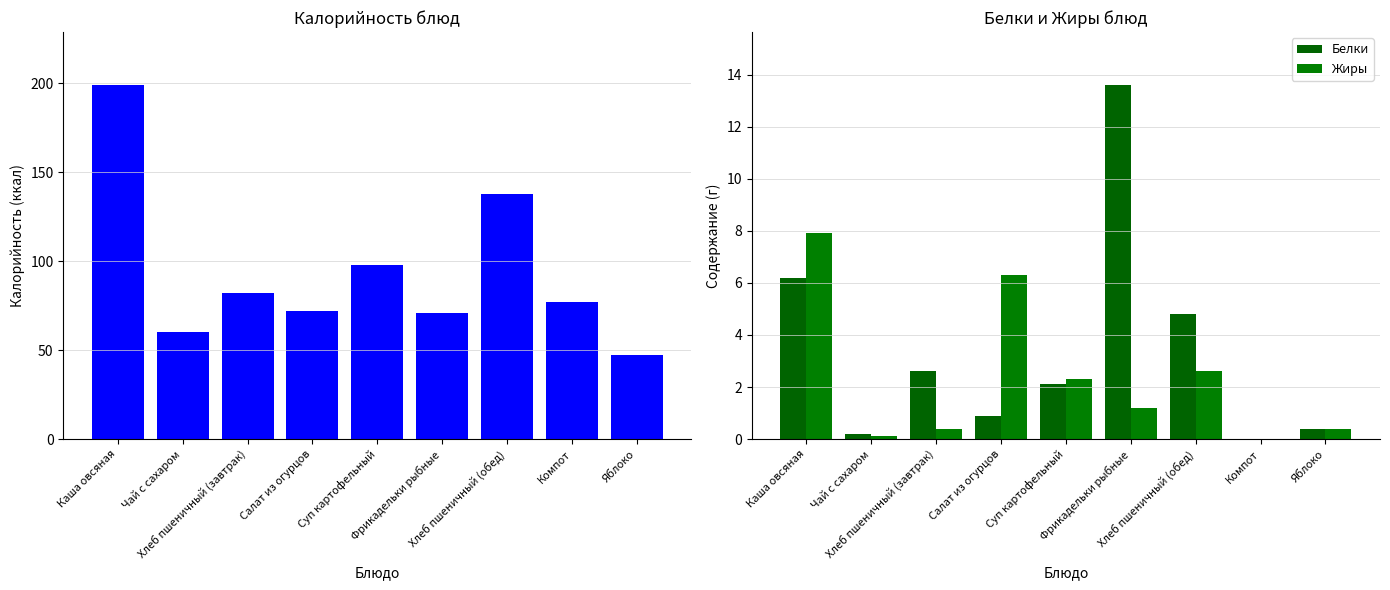

What is the sum of the Белки values at Хлеб пшеничный (обед) and Суп картофельный?

6.9